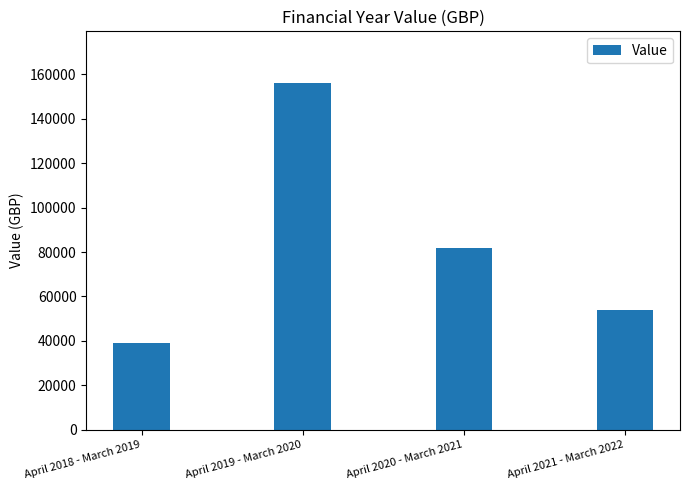

Are the bars grouped side by side (vs. stacked)?

No